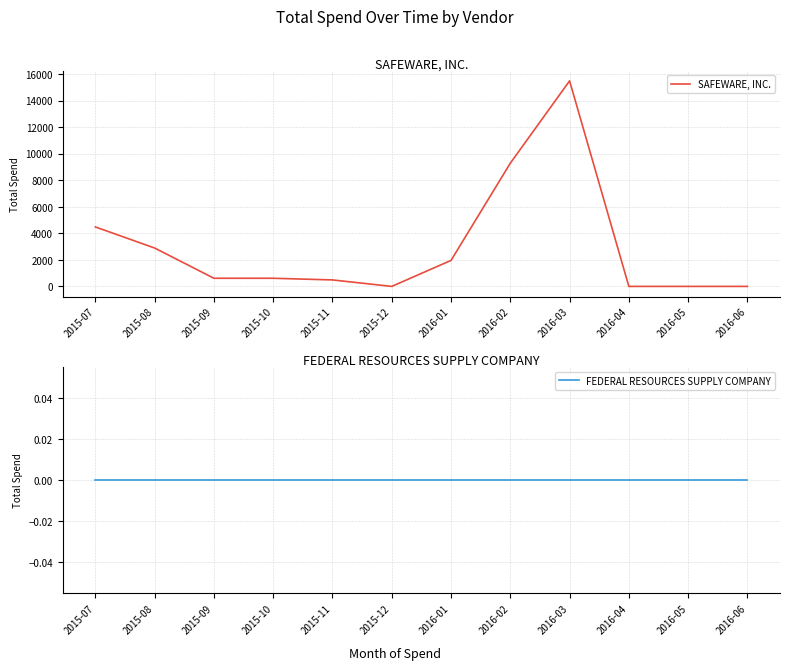

Which series changed the most between 2015-08 and 2015-10?

SAFEWARE, INC.